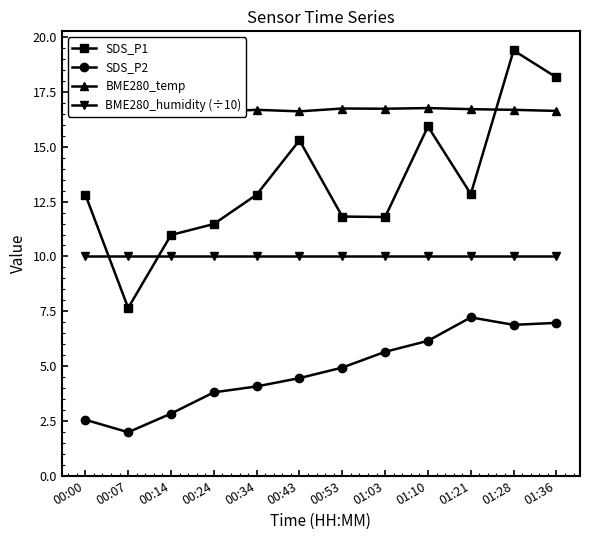

What are all the series names shown in the legend?

SDS_P1, SDS_P2, BME280_temp, BME280_humidity (÷10)